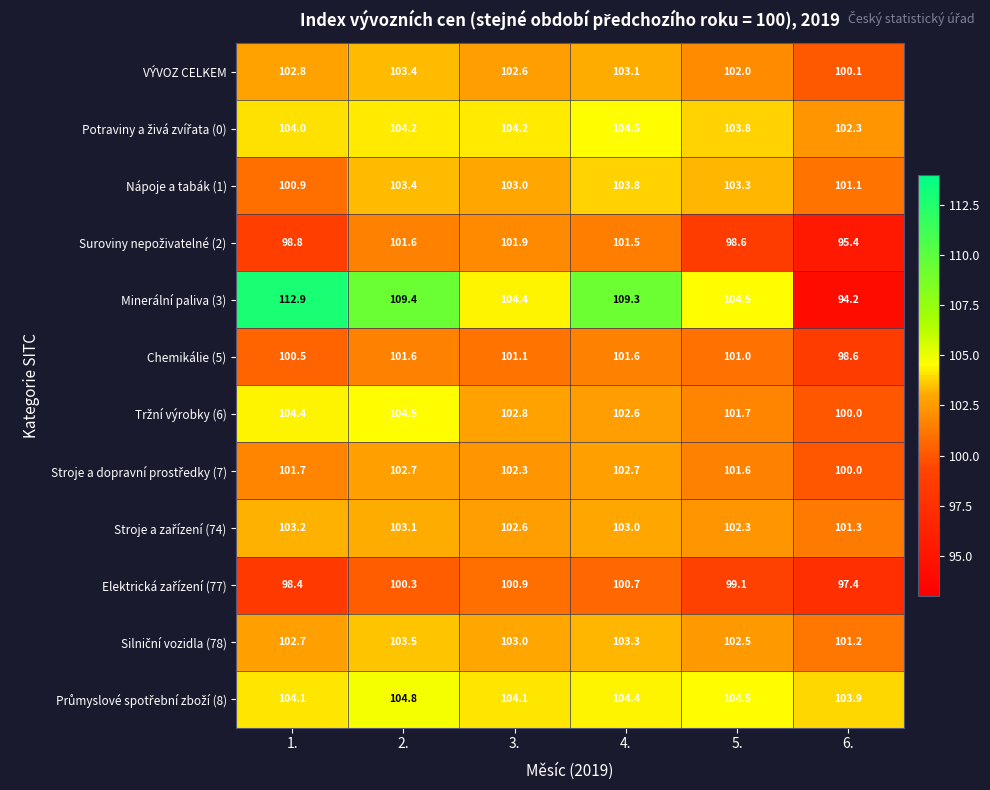

Which category has the highest value across all series?

1.